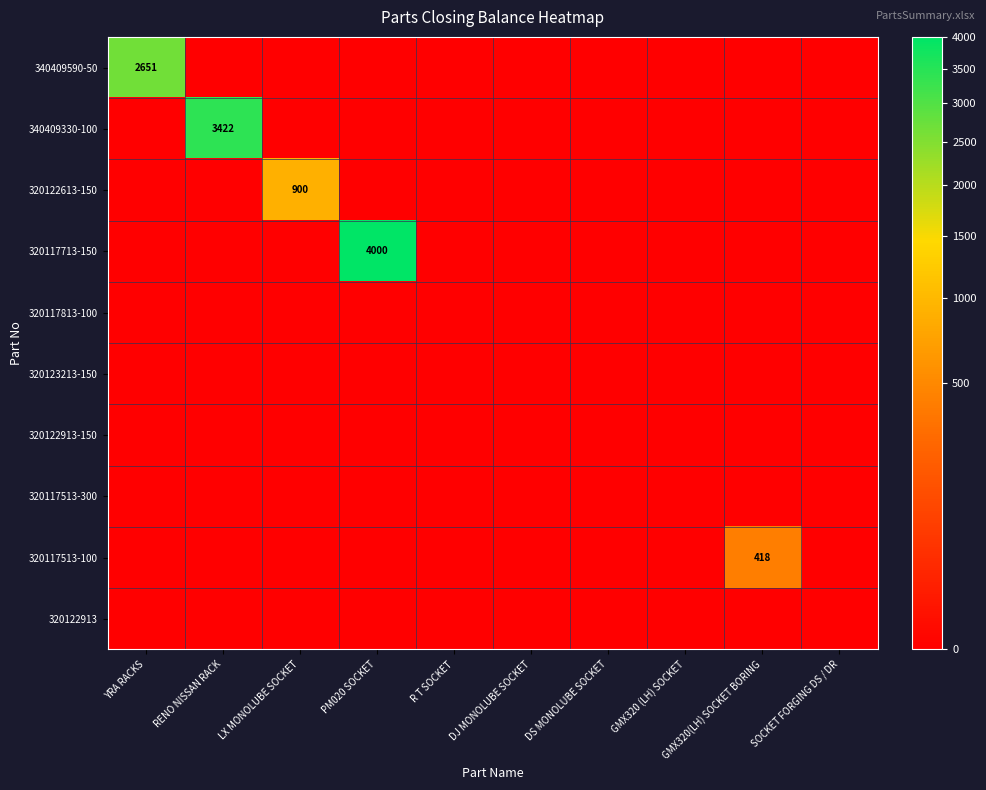

Count the number of categories in the chart.

10